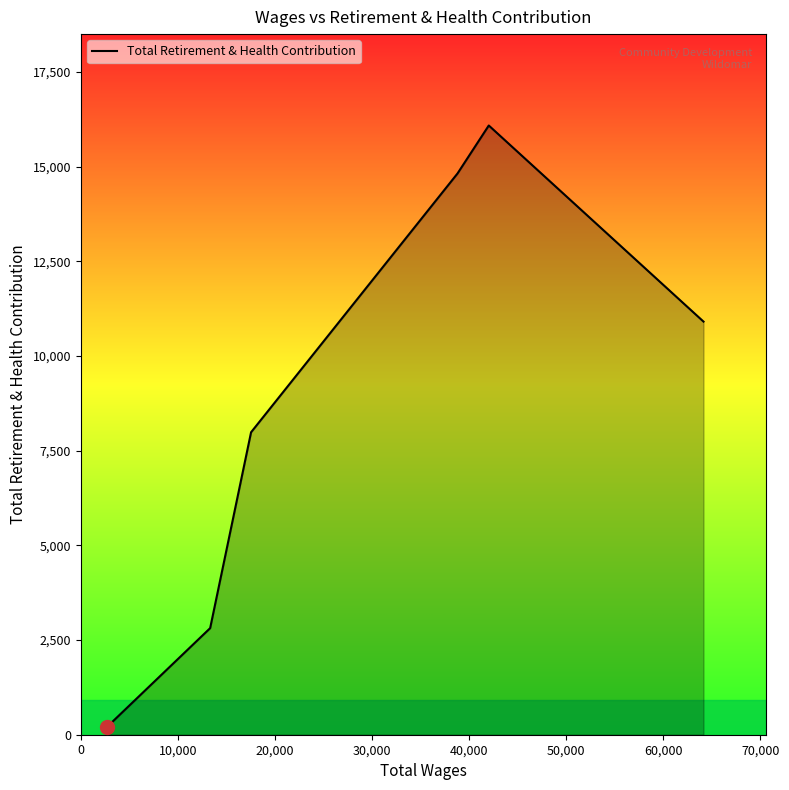

What is the average value?

8805